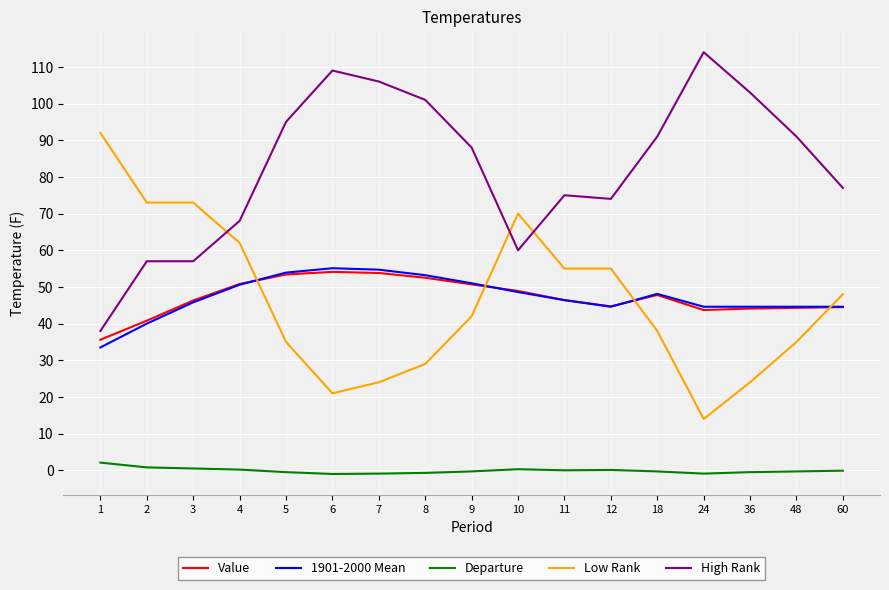

True or false: High Rank has a value of 114.0 at 24.

True